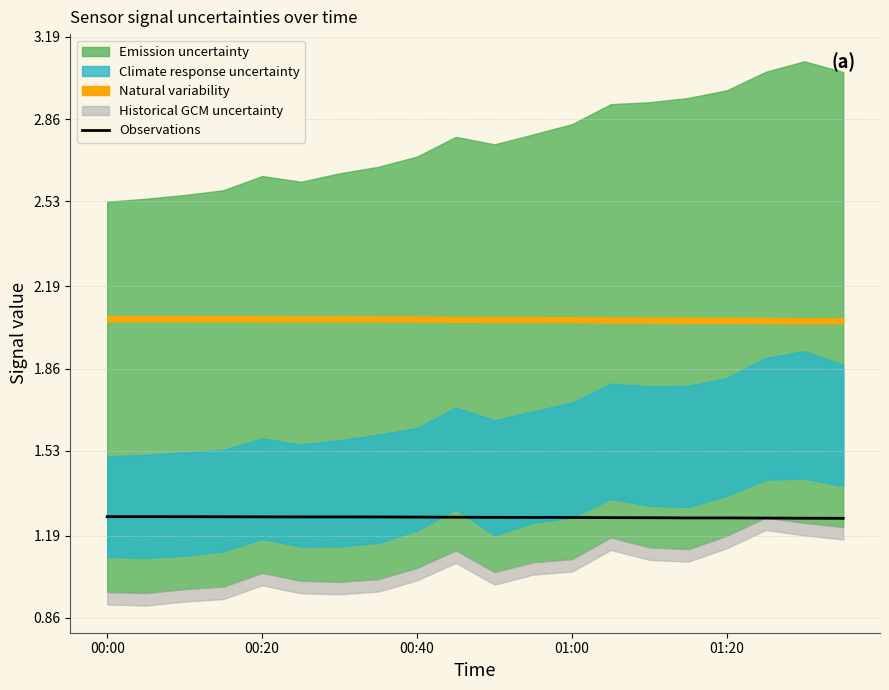

Count the number of categories in the chart.

20